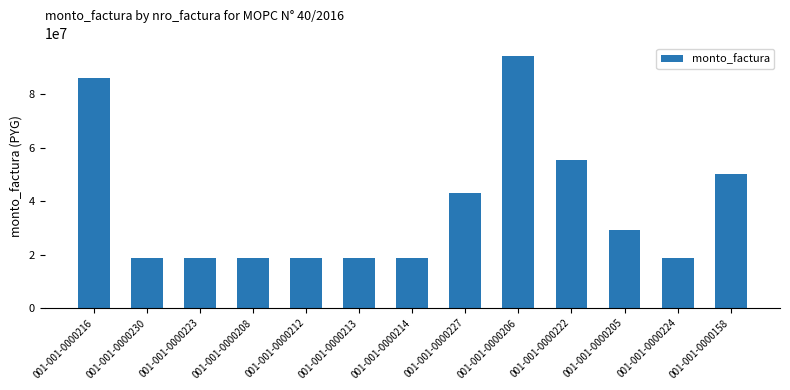

What is the sum of the values at 001-001-0000222 and 001-001-0000212?

74165535